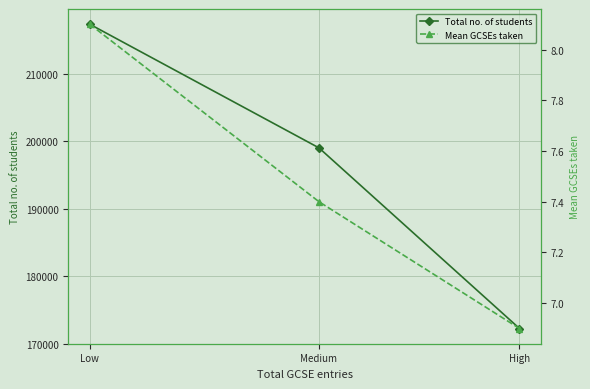

How many values in the Mean GCSEs taken series are below 7?

1